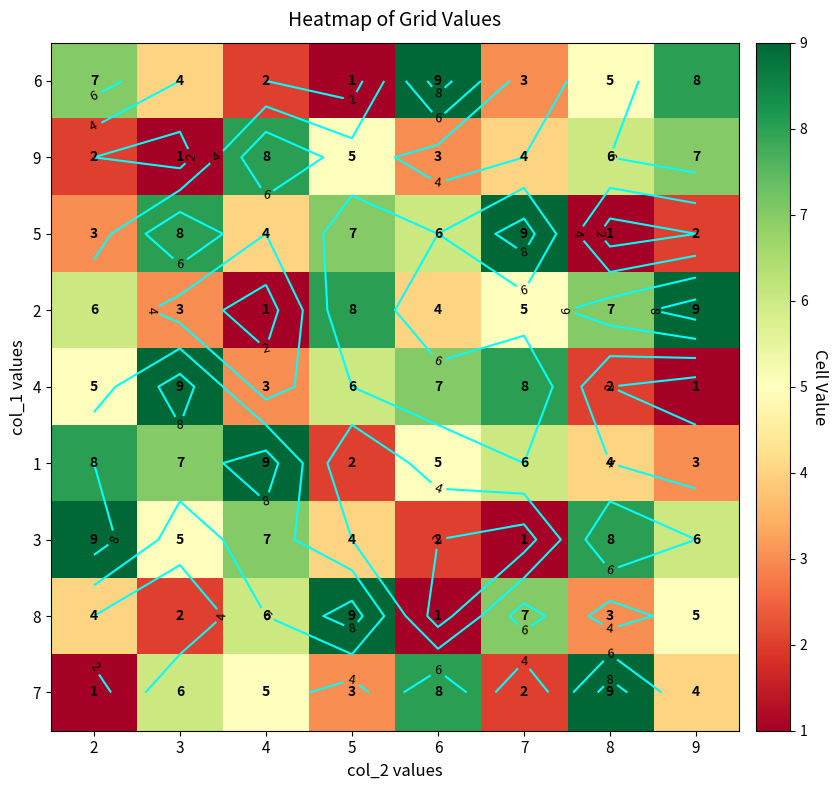

Rank the categories by 8 value from highest to lowest.

5, 7, 4, 9, 2, 8, 3, 6